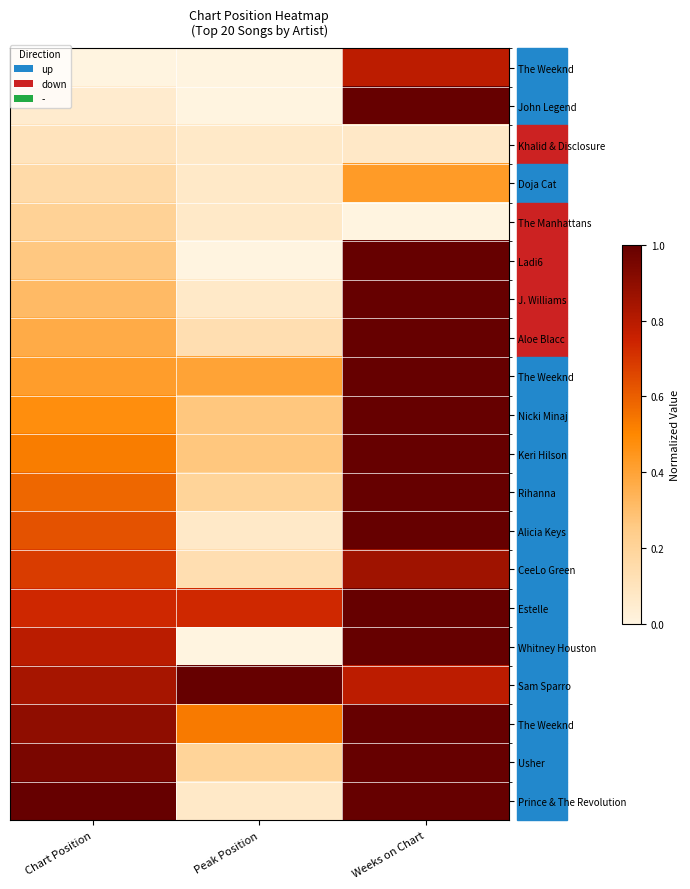

Count the number of categories in the chart.

3